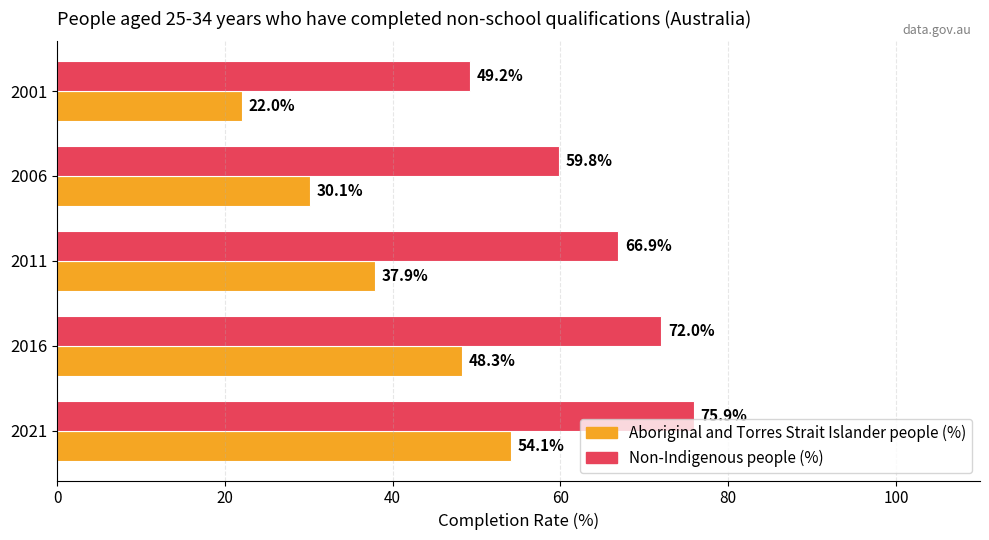

What is the difference between the Non-Indigenous people (%) values at 2011 and 2016?

5.1